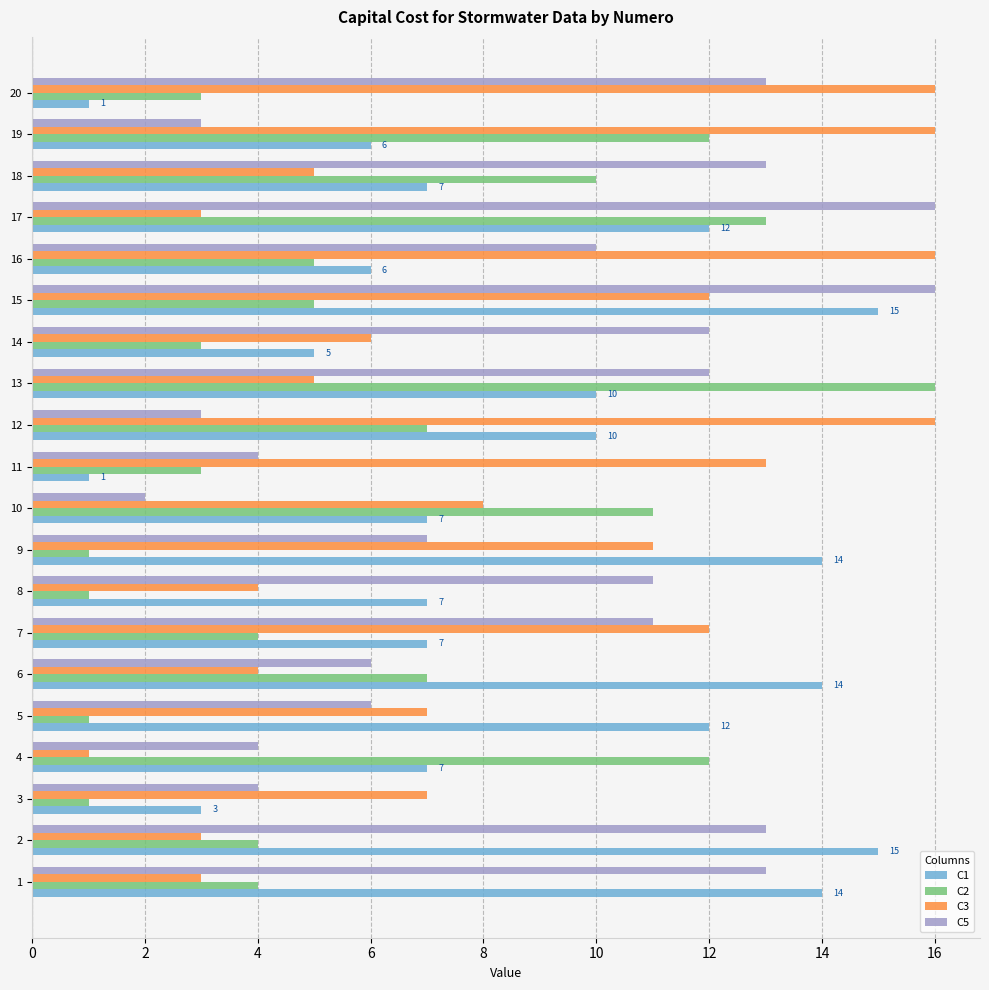

What is the difference between the maximum and second lowest values in the C5 series?

13